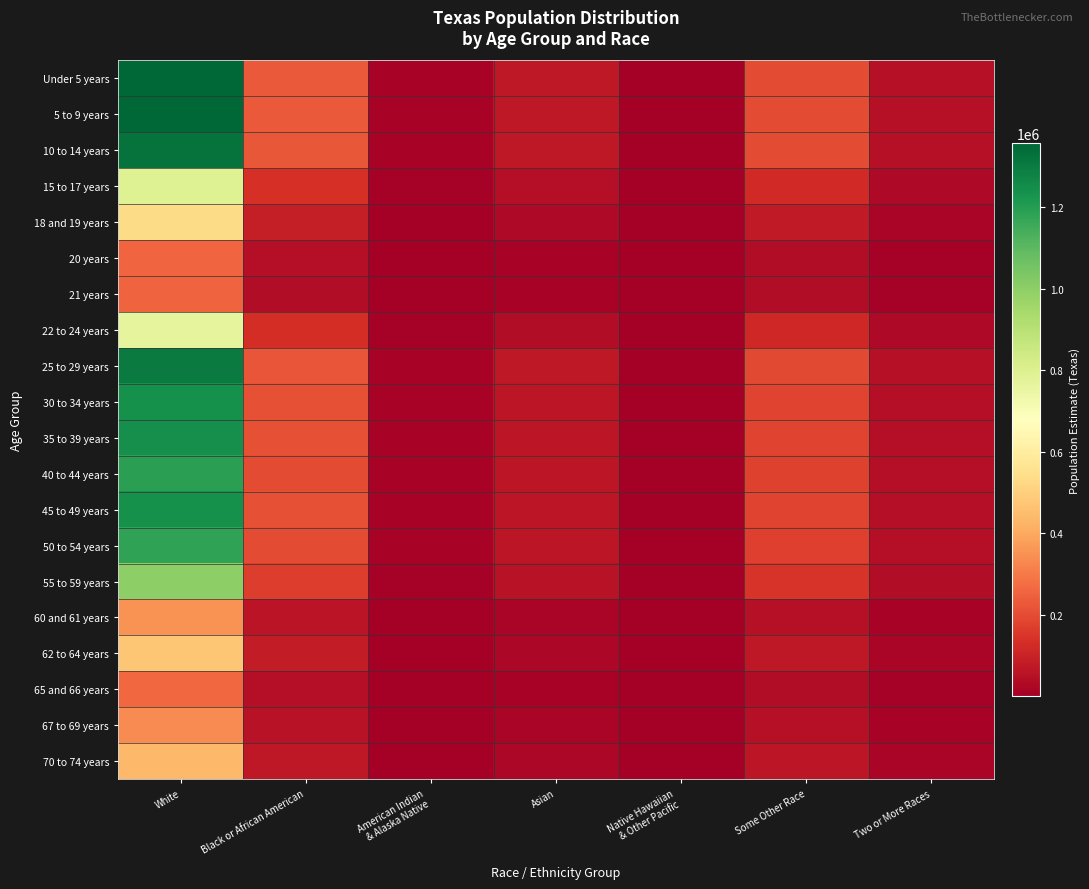

What is the spread (max minus min) of values at Two or More Races?

42379.8